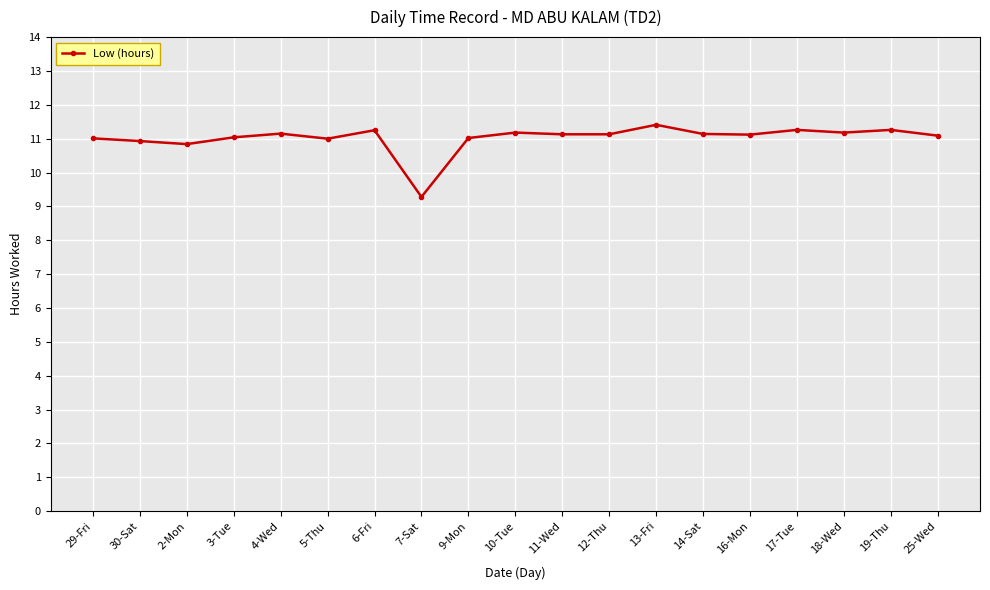

What position from the right is 17-Tue?

4